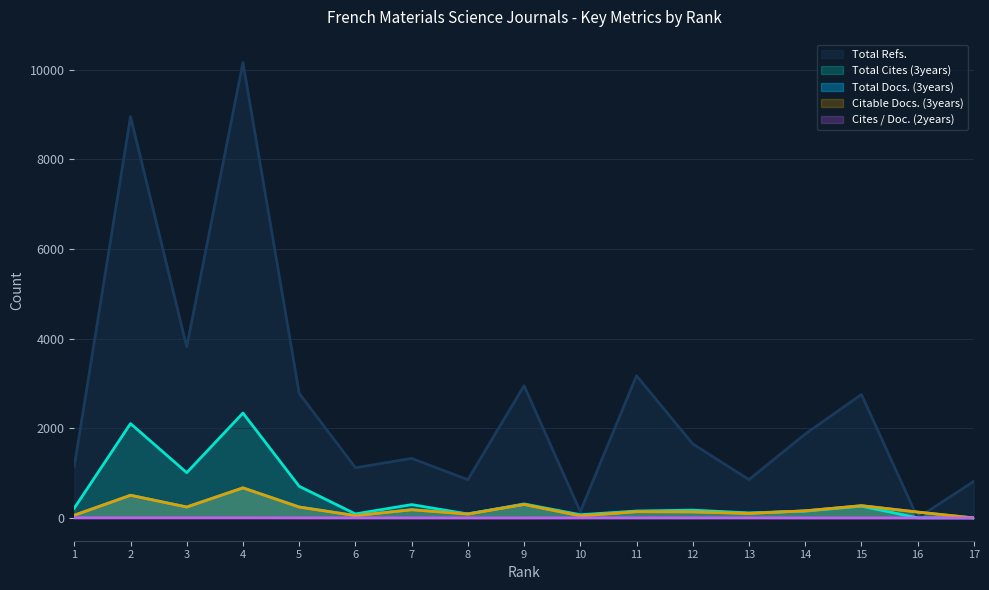

What is the average value of the Total Cites (3years) series?

477